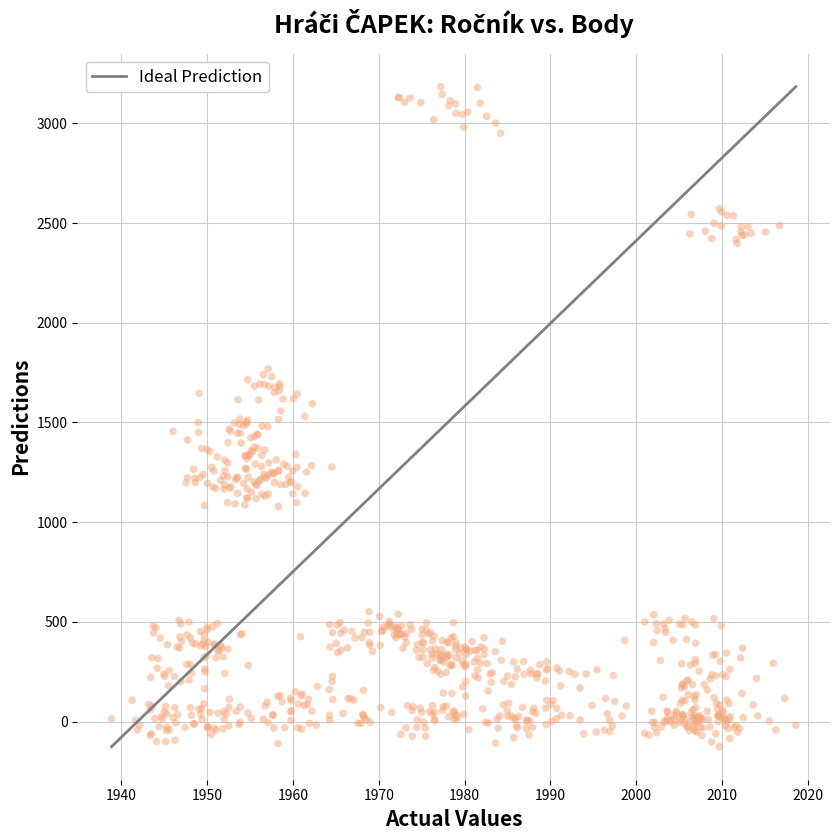

What is the range of X values (max minus min)?

79.7